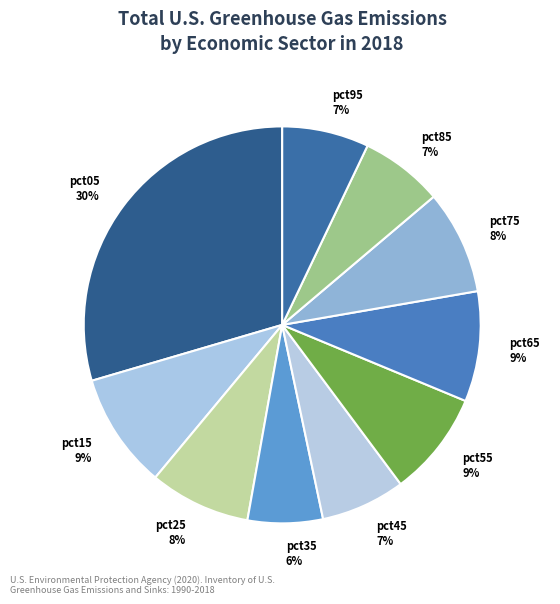

To the nearest percent, what portion does pct55 represent?

9%